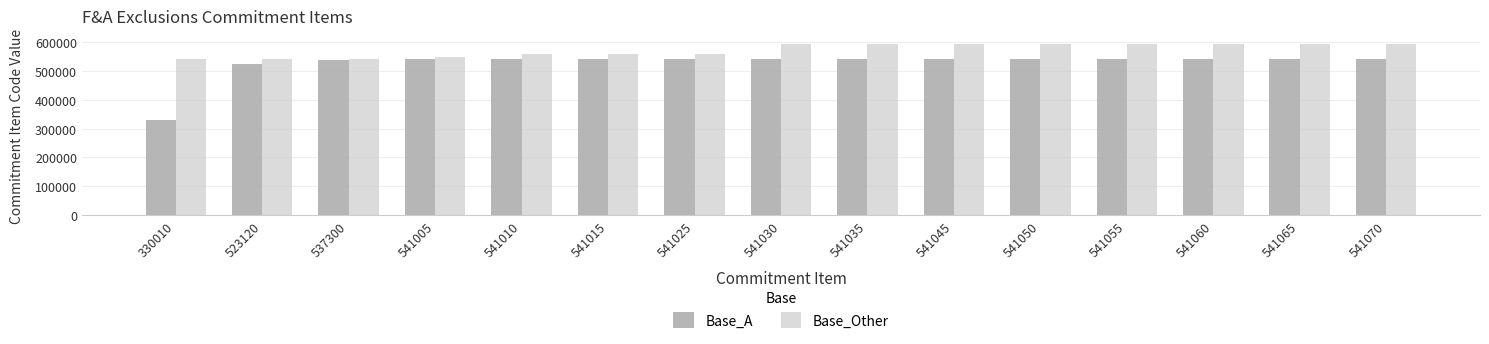

Which series has the largest range (max minus min)?

Base_A